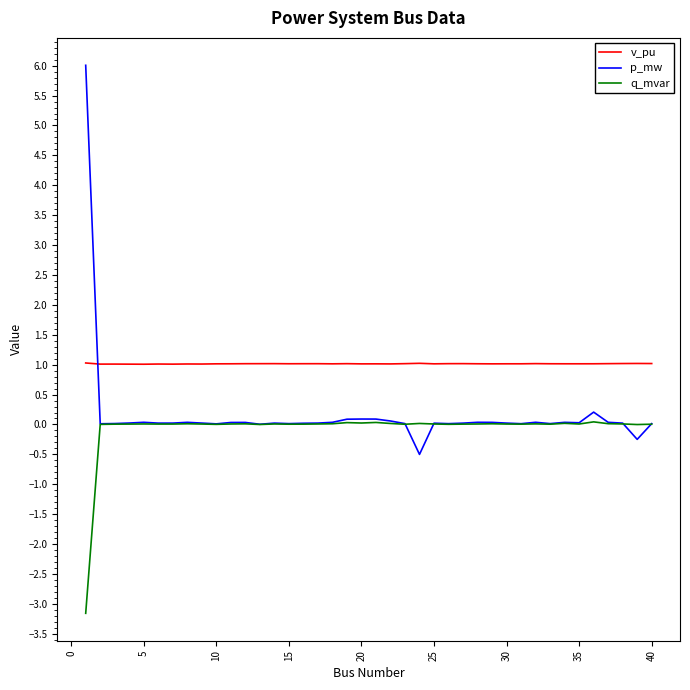

Does the chart have visible grid lines?

No